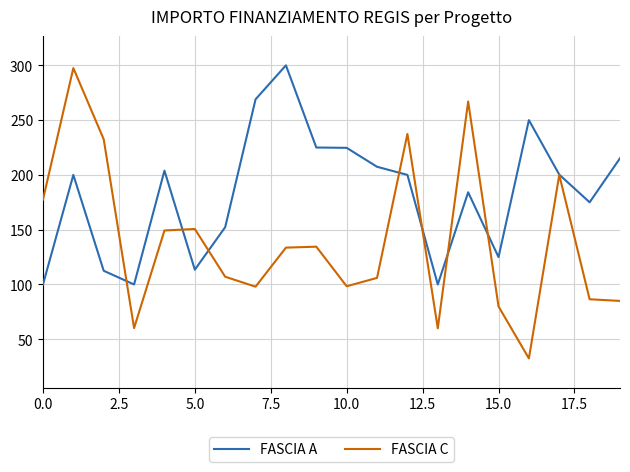

What is the smallest value displayed?

32.5